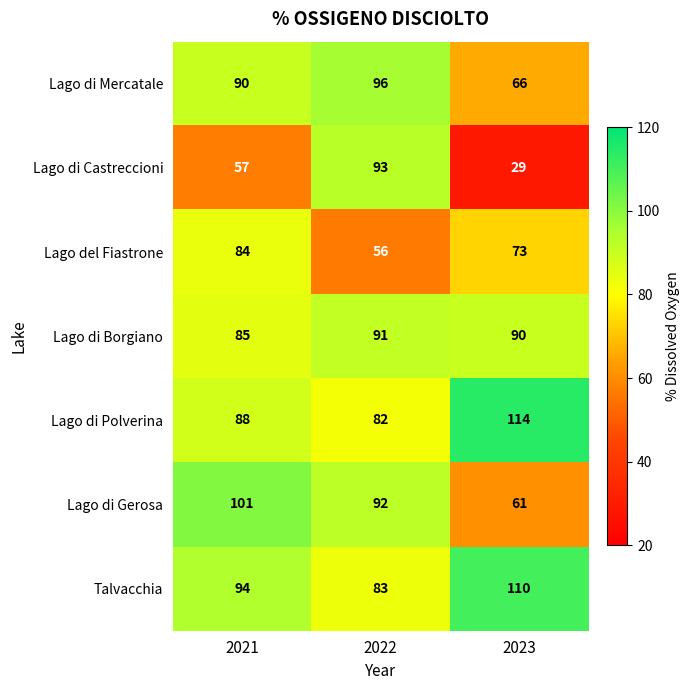

Where is Lago di Borgiano nearest to the value 88?

2023